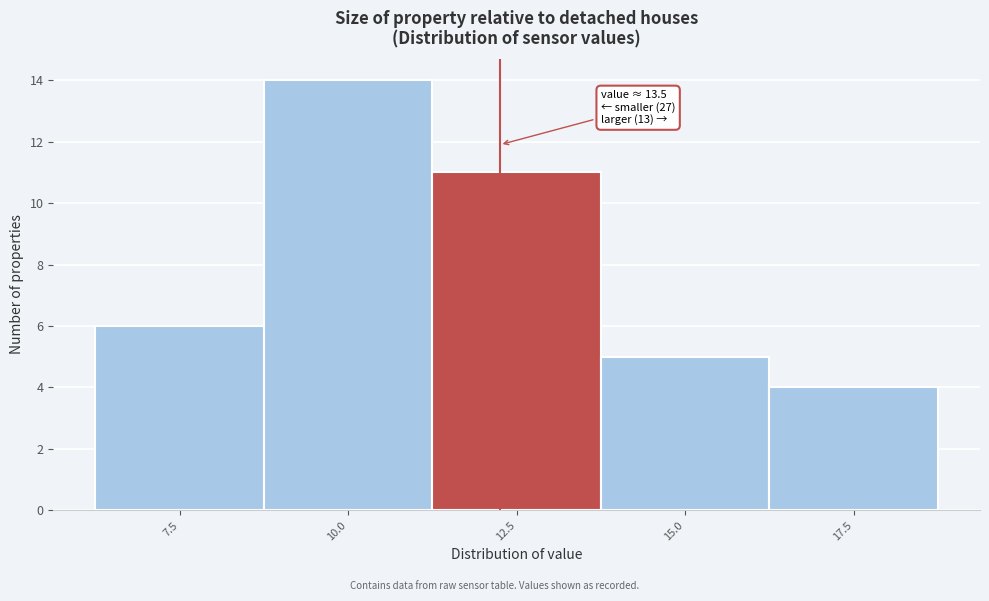

Reading right to left, list all the values displayed in this chart.

4	5	11	14	6